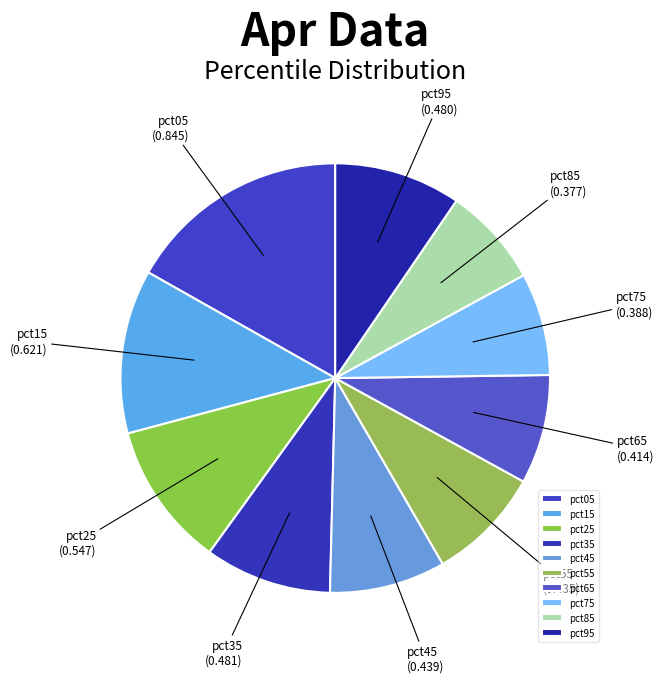

Does pct55 account for over 50% of the chart?

No